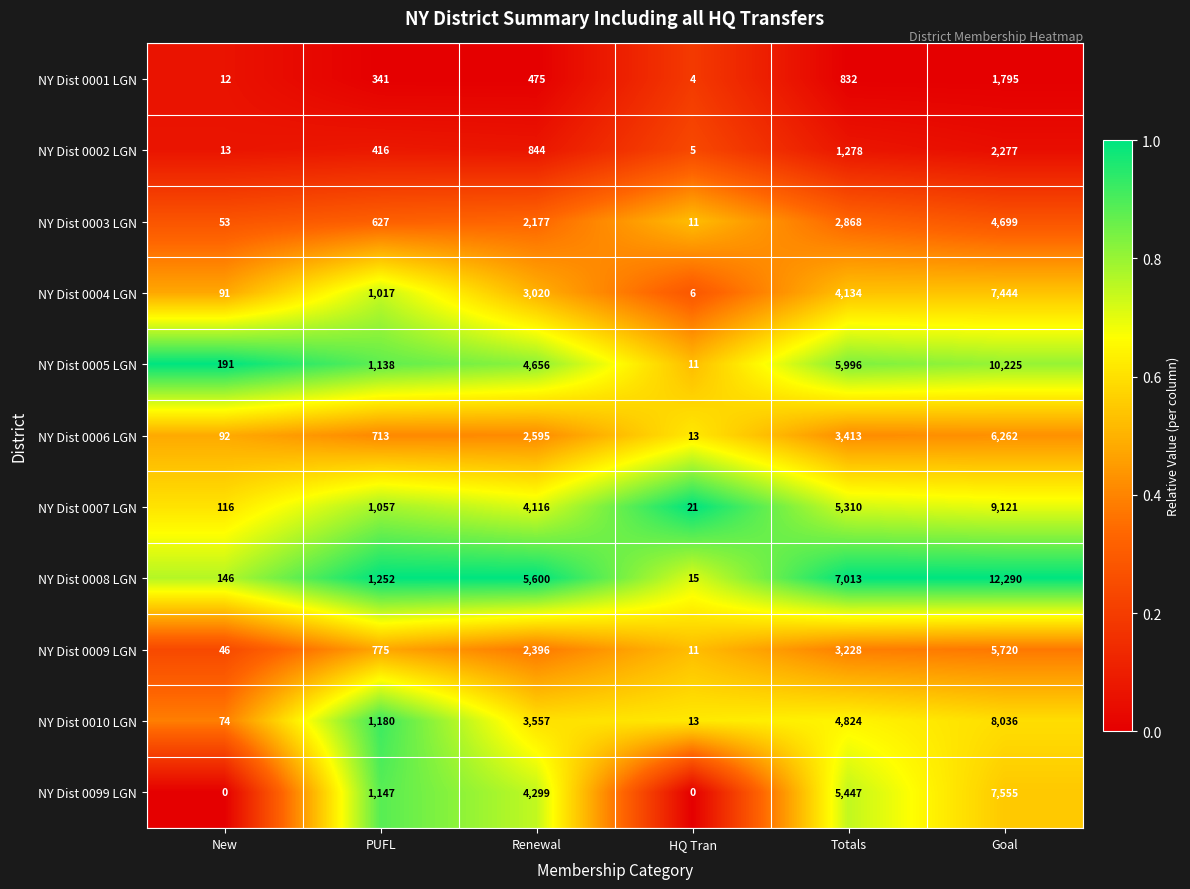

What is the average value of the NY Dist 0003 LGN series?

1739